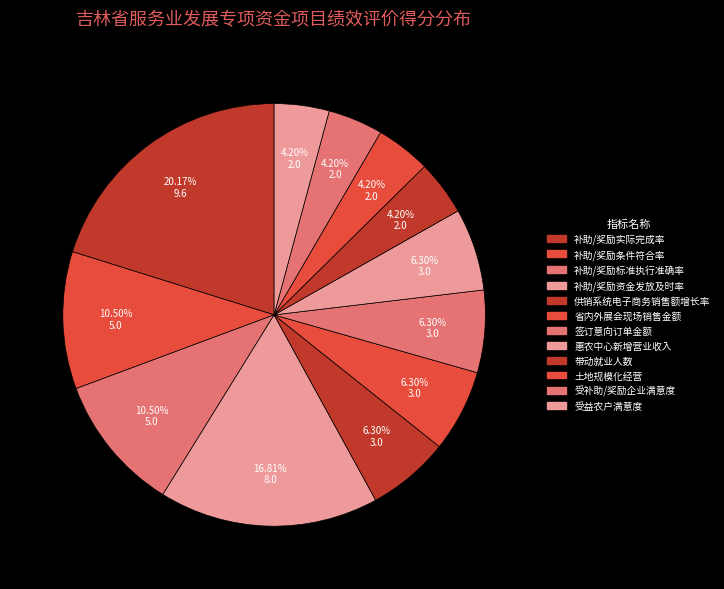

What percentage is NOT represented by 带动就业人数?

95.8%